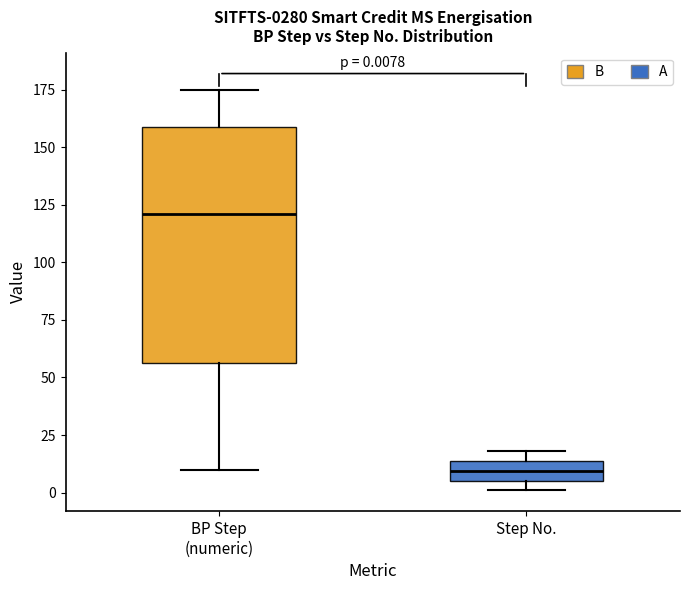

Which box is the tallest, from its lower edge to its upper edge?

BP Step (numeric)